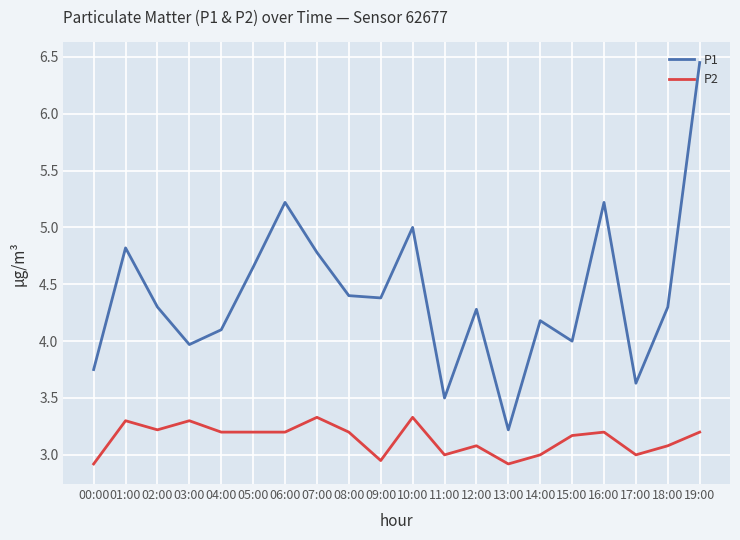

Which series has the widest spread of values?

P1